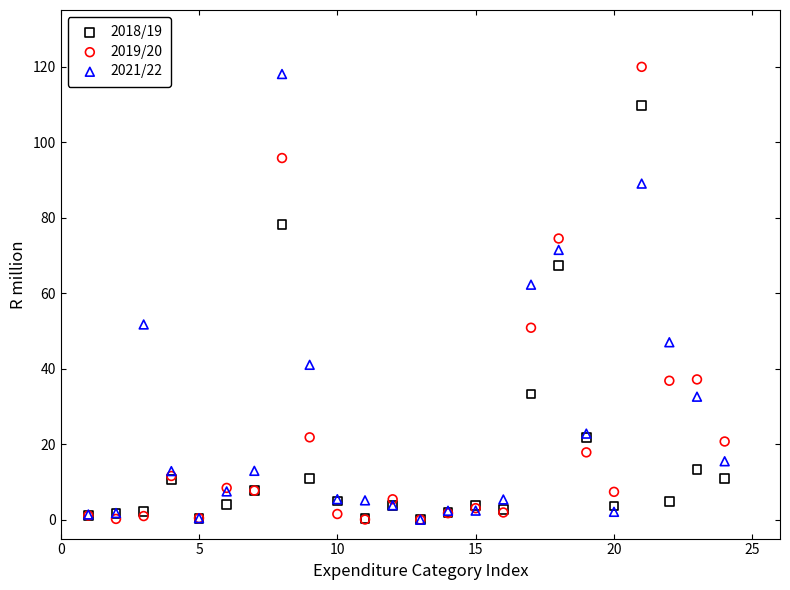

Across all series, what Y value is closest to 59?

62.2